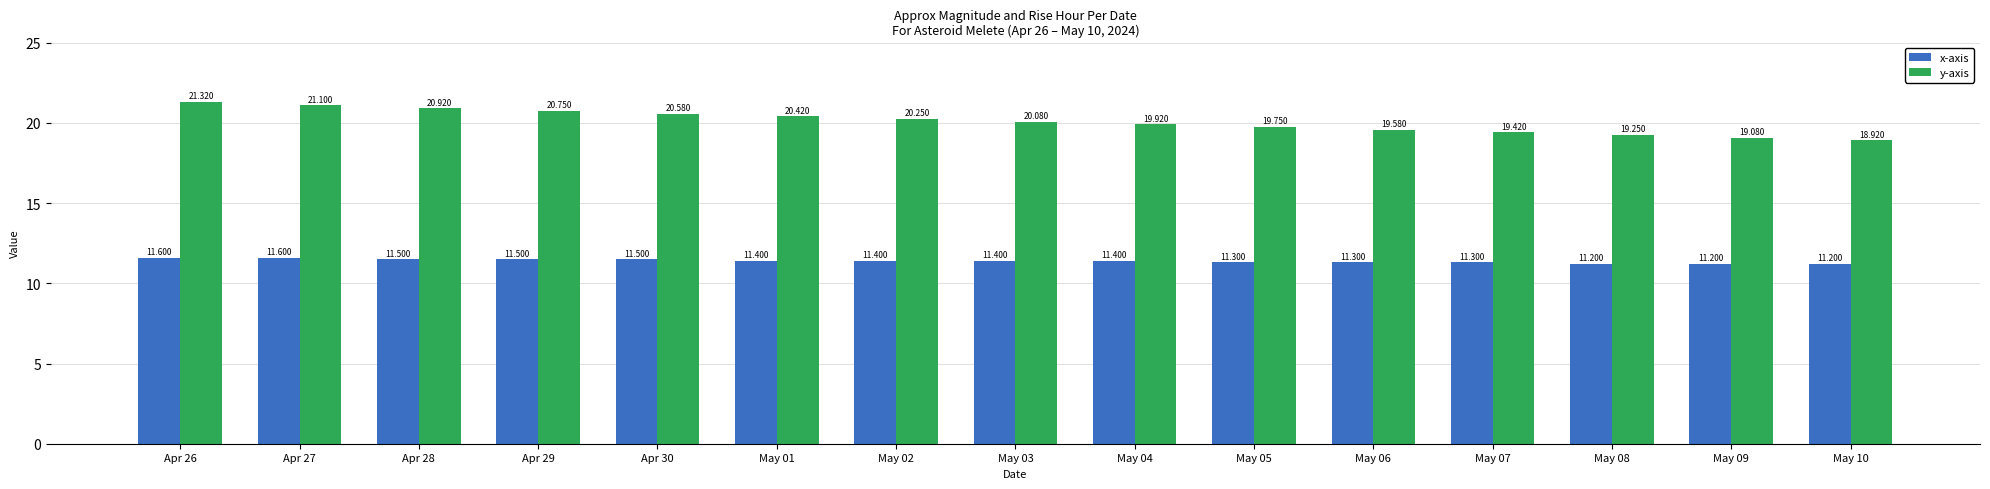

True or false: x-axis has a value of 11.3 at May 05.

True